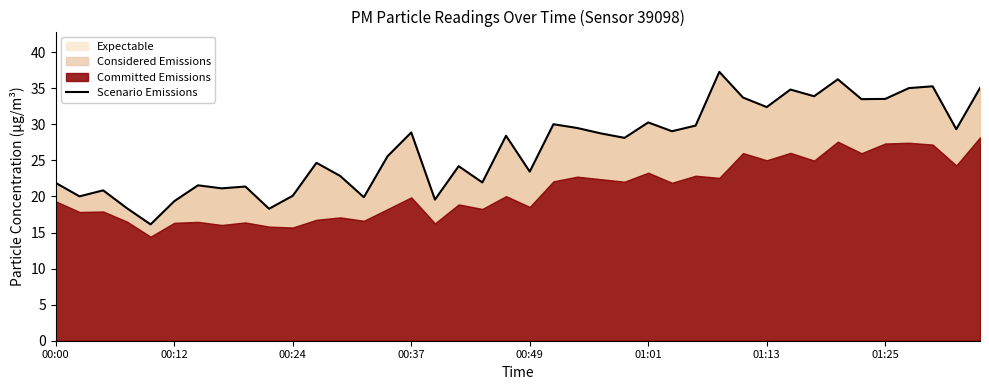

What is the sum of the values at 18 and 11?

46.6